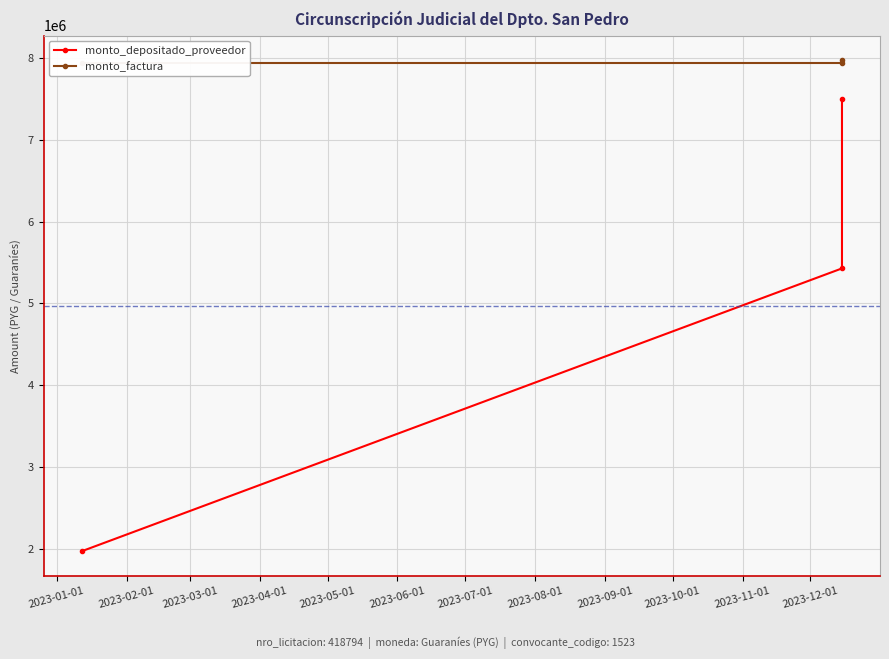

At which label does monto_depositado_proveedor reach its minimum?

2023-01-01